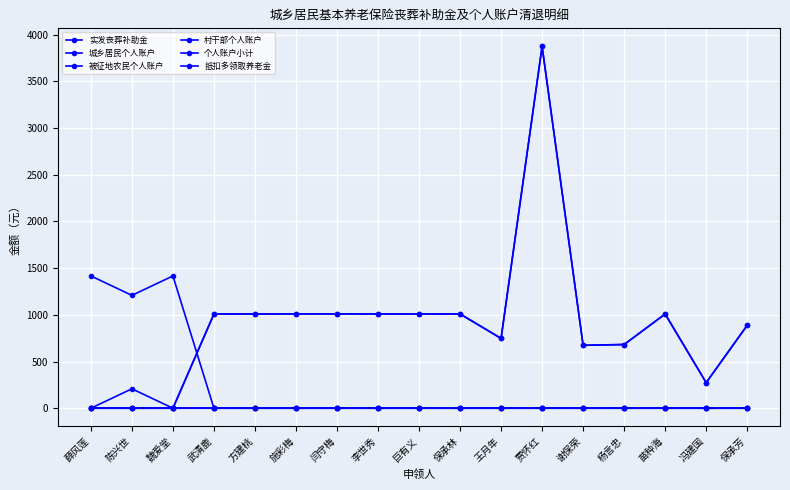

Rank the series by their maximum value, from highest to lowest.

城乡居民个人账户, 个人账户小计, 实发丧葬补助金, 抵扣多领取养老金, 被征地农民个人账户, 村干部个人账户